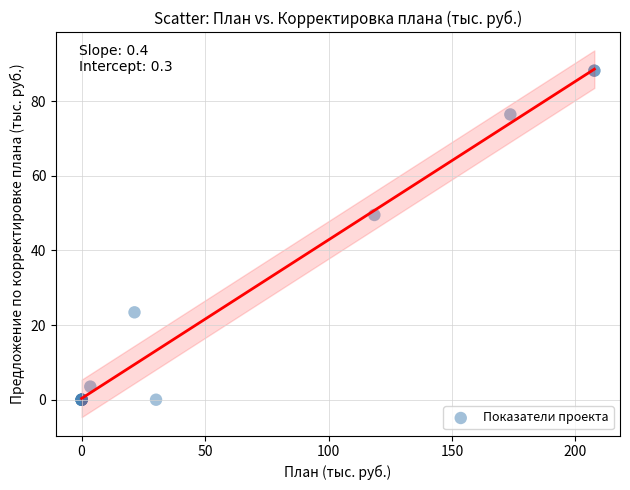

What Y value in the scatter plot is closest to 44?

49.5